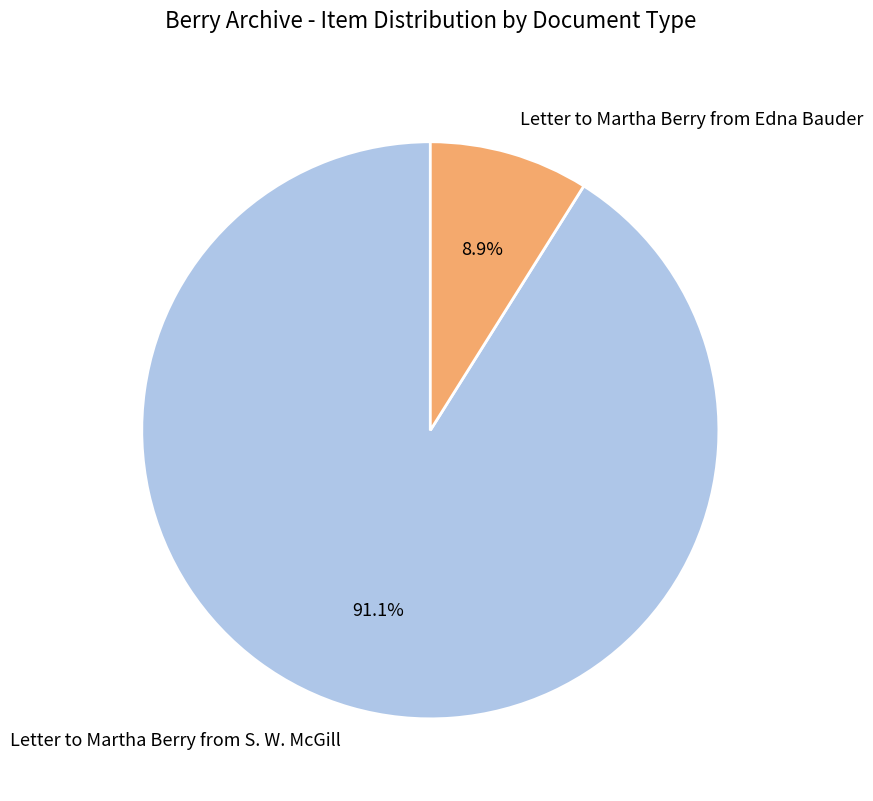

What percentage do Letter to Martha Berry from S. W. McGill and Letter to Martha Berry from Edna Bauder together represent?

100.0%